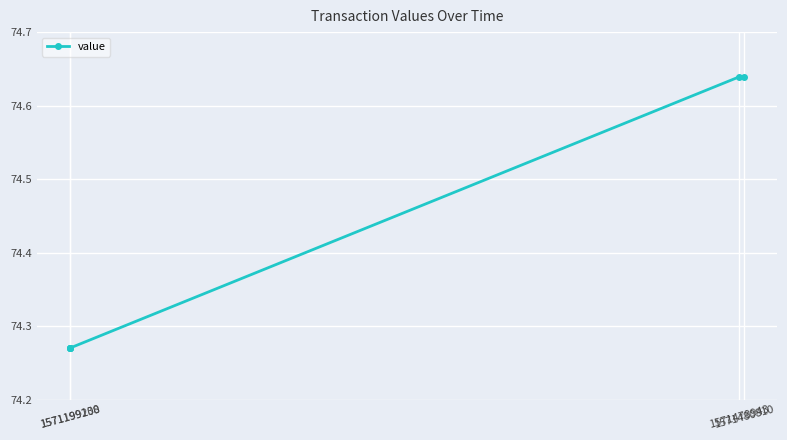

What is the label of the 3rd point from the right?

1571480810